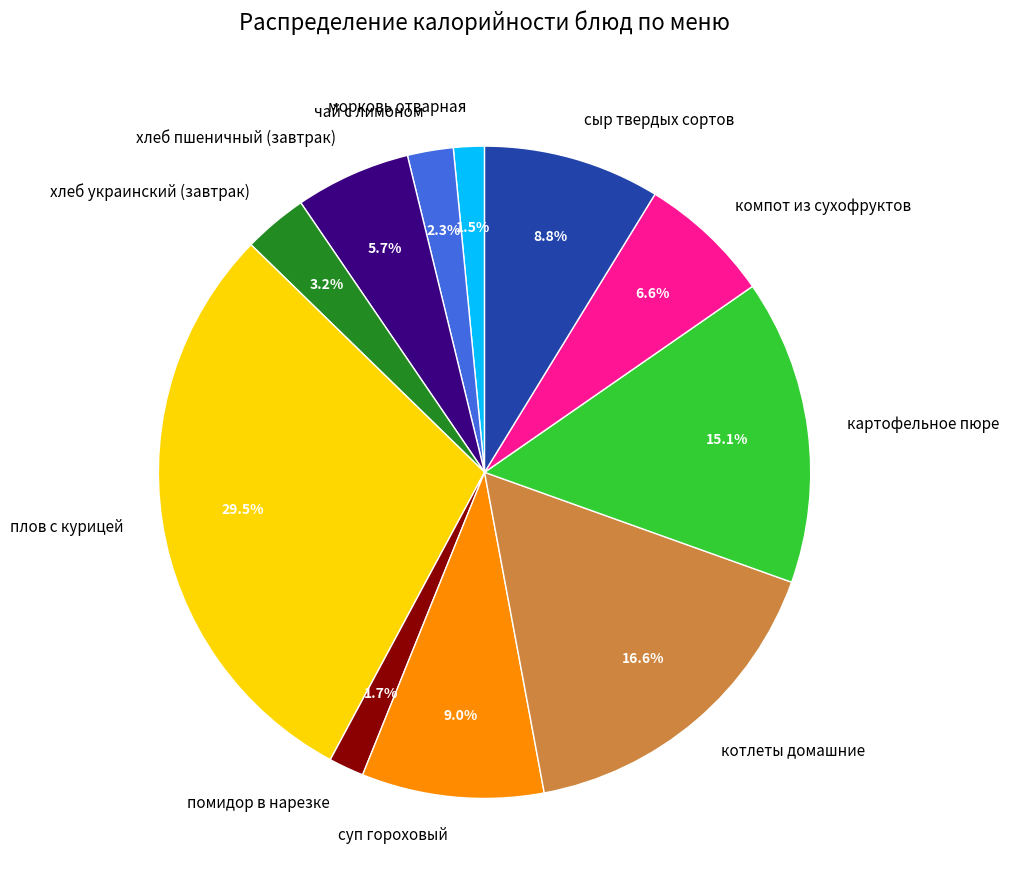

Which slice is the largest?

плов с курицей